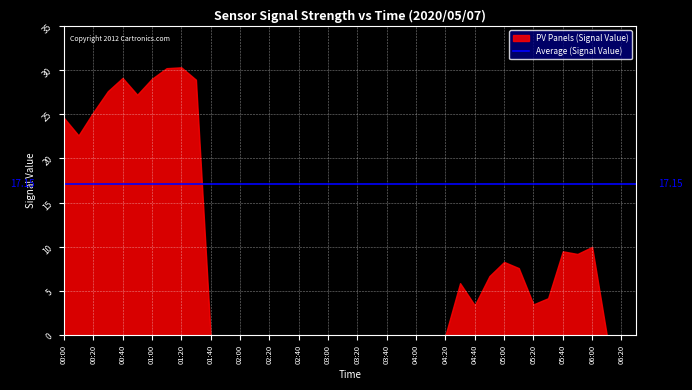

How many distinct data groups are displayed?

1